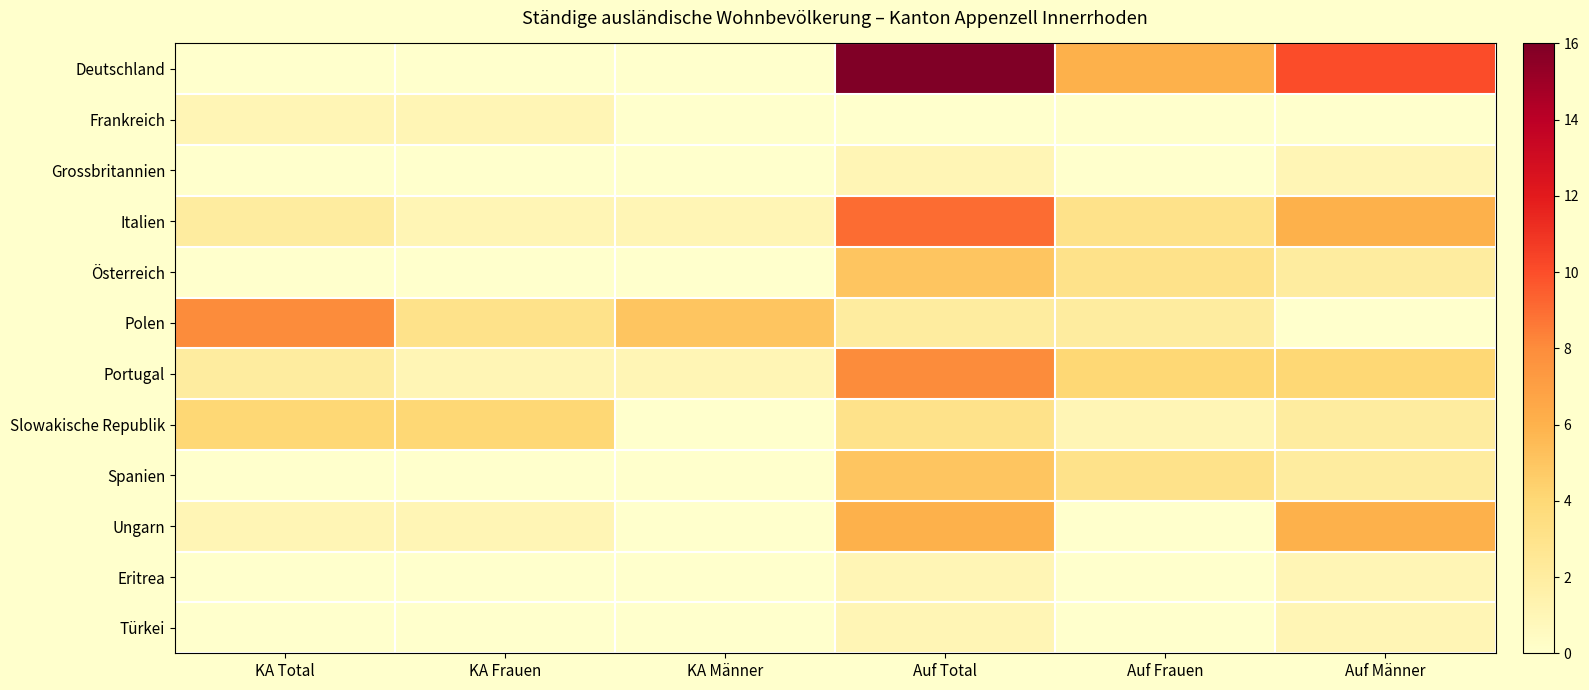

Which label corresponds to the largest value in the chart?

Auf Total